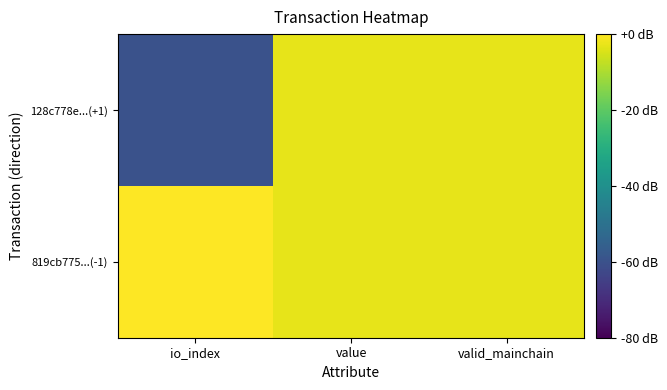

What is the minimum value shown in the chart?

-60.0